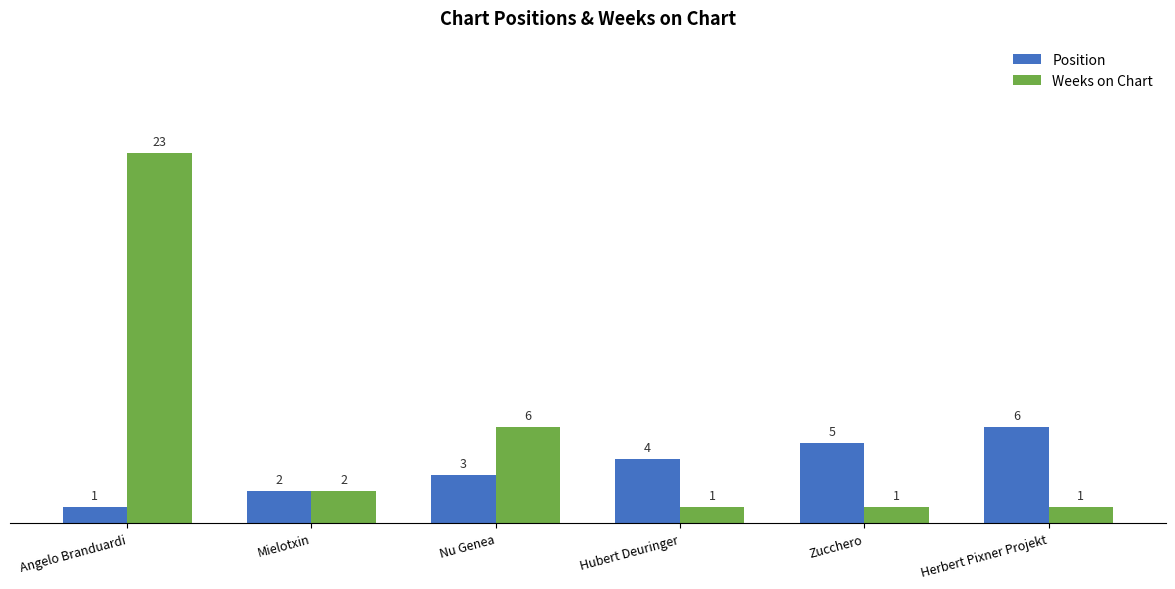

What position from the left is Mielotxin?

2